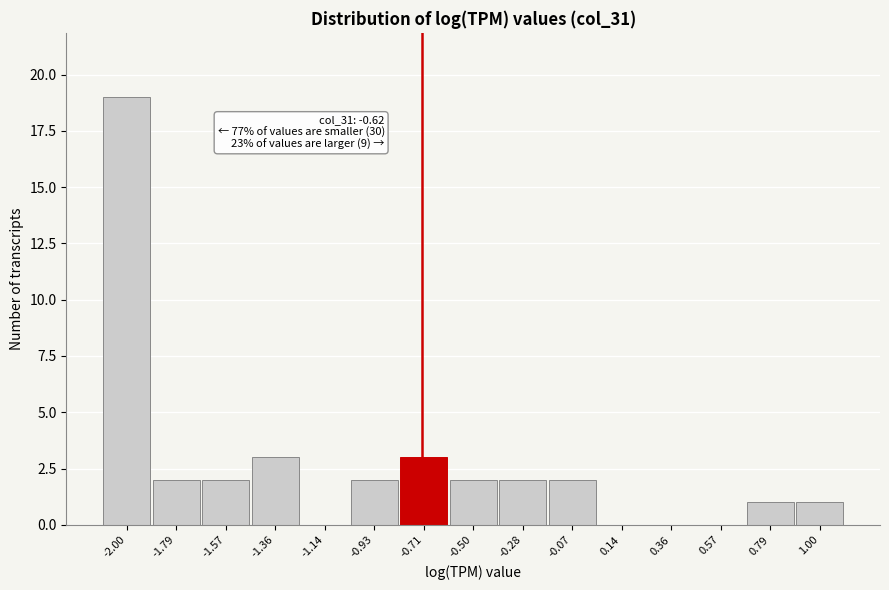

Reading left to right, extract all data points from this chart.

-2.00=19	-1.79=2	-1.57=2	-1.36=3	-1.14=0	-0.93=2	-0.71=3	-0.50=2	-0.28=2	-0.07=2	0.14=0	0.36=0	0.57=0	0.79=1	1.00=1